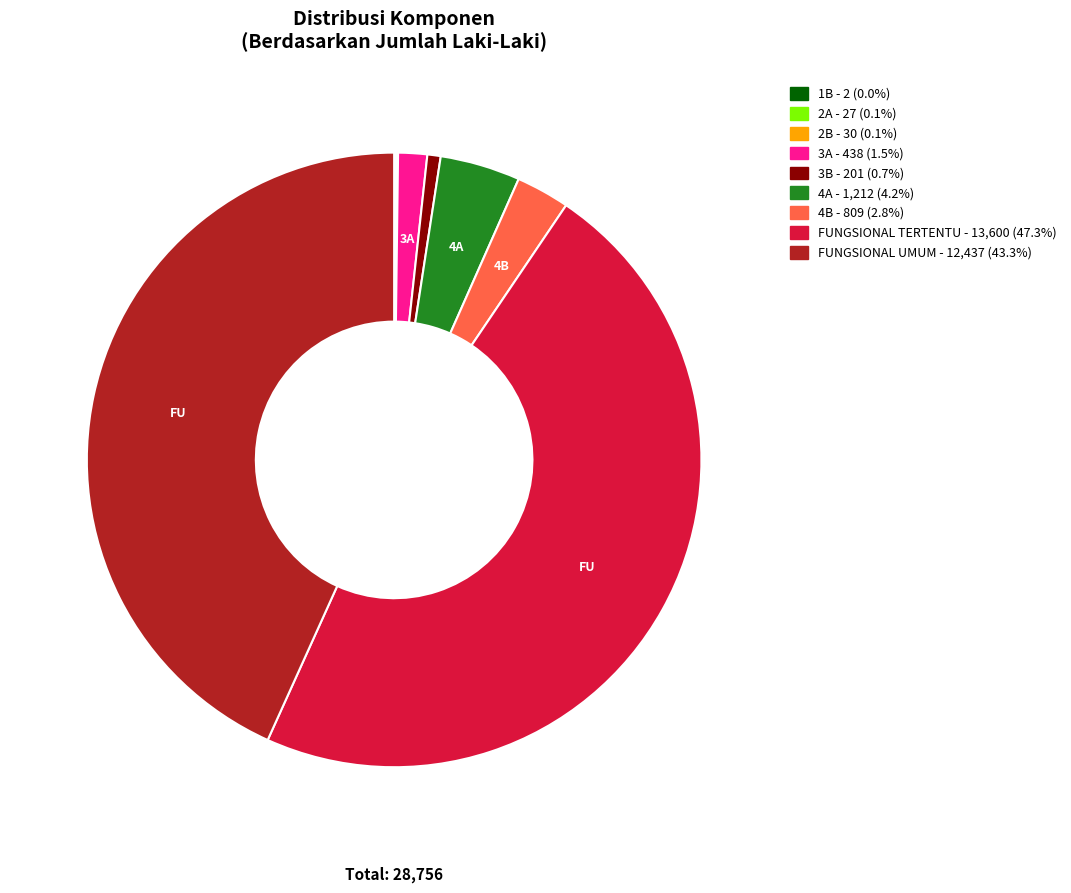

What is the ratio of the value at 4A to the value at FUNGSIONAL TERTENTU?

0.1